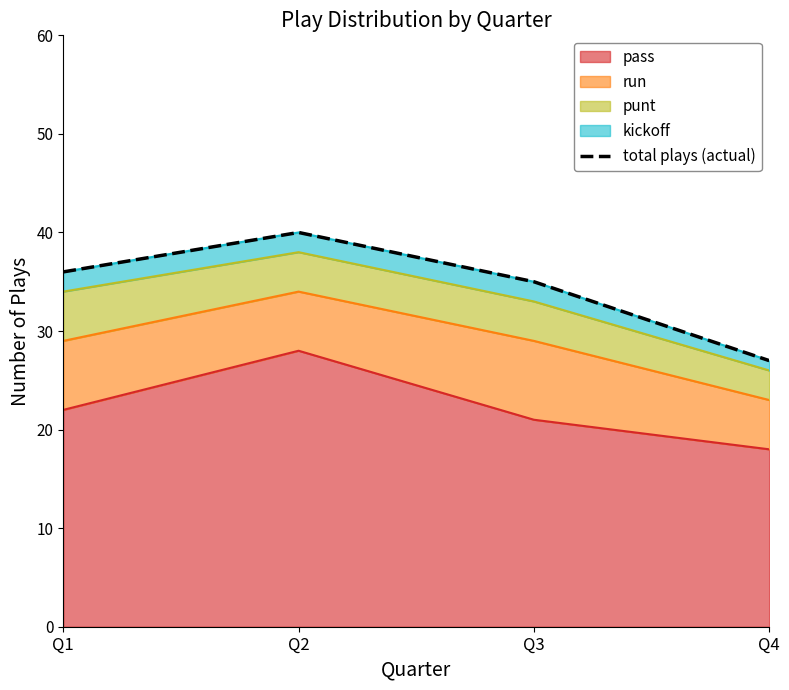

What is the maximum value shown in the chart?

40